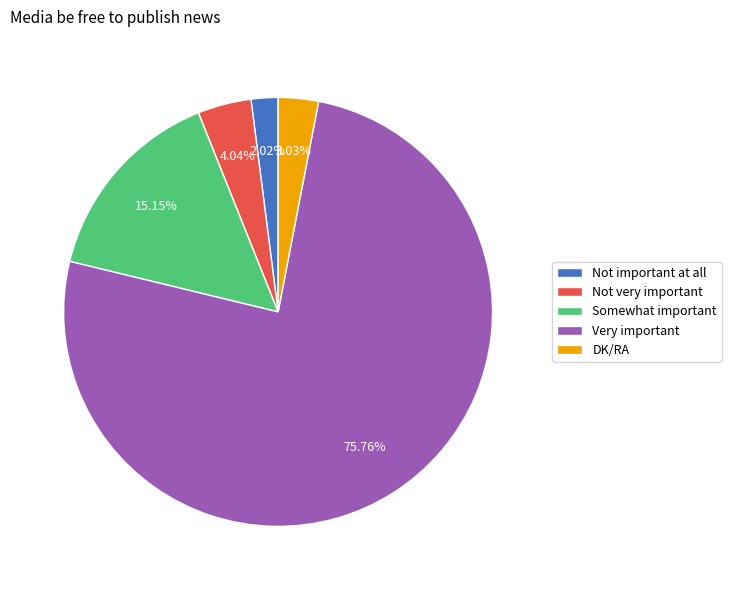

Which has a higher value, DK/RA or Not important at all?

DK/RA